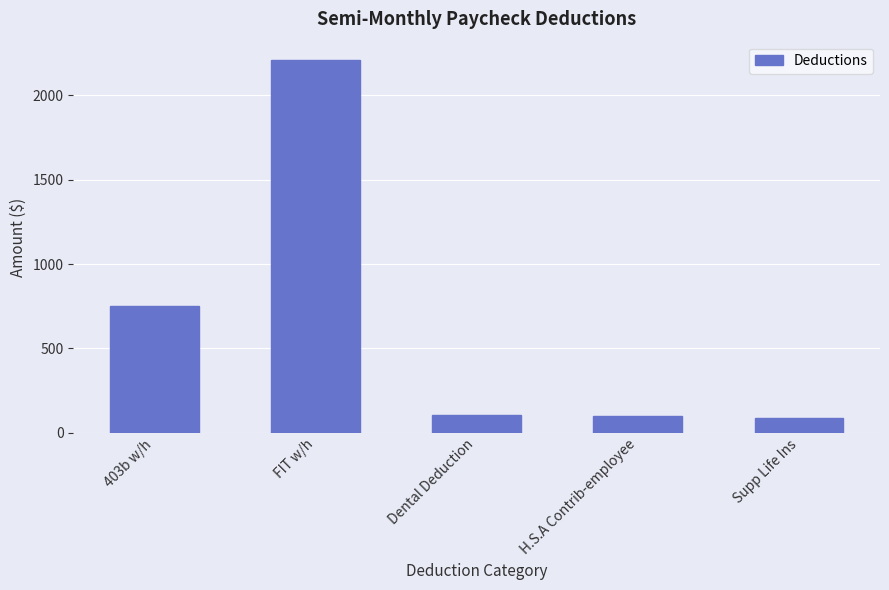

Which category has the highest value across all series?

FIT w/h